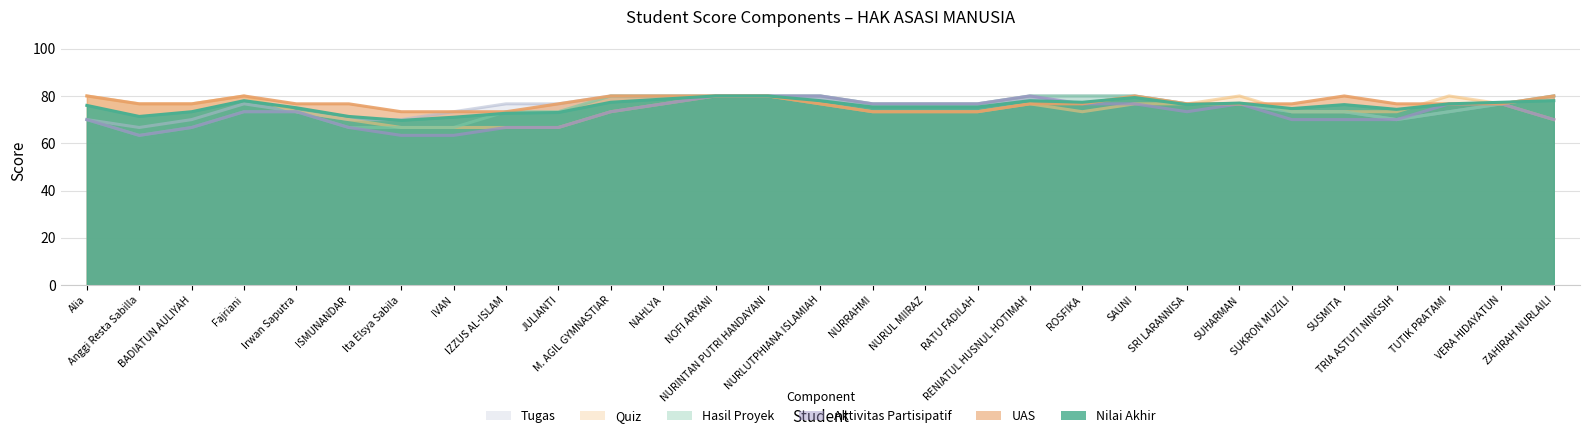

What position from the right is ISMUNANDAR?

24